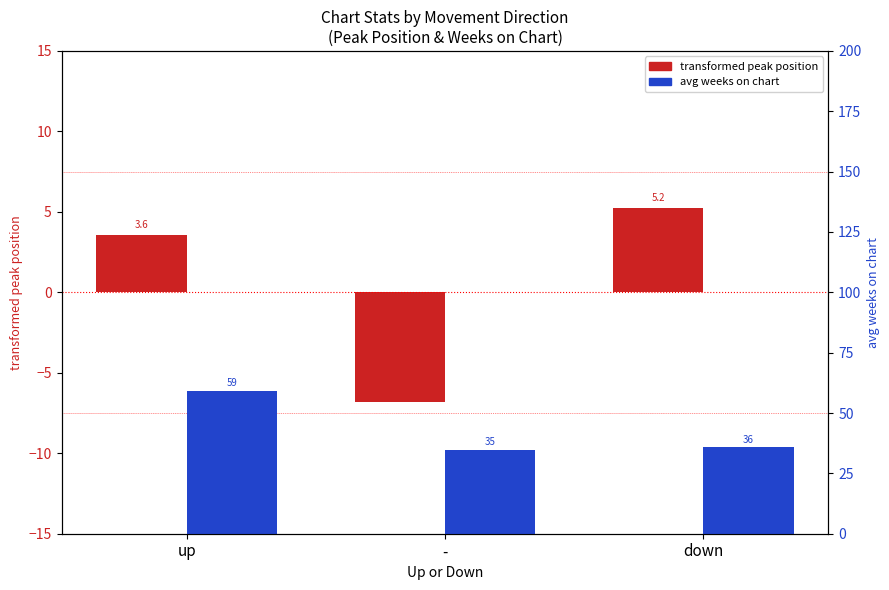

What is the label of the 2nd bar from the left?

-